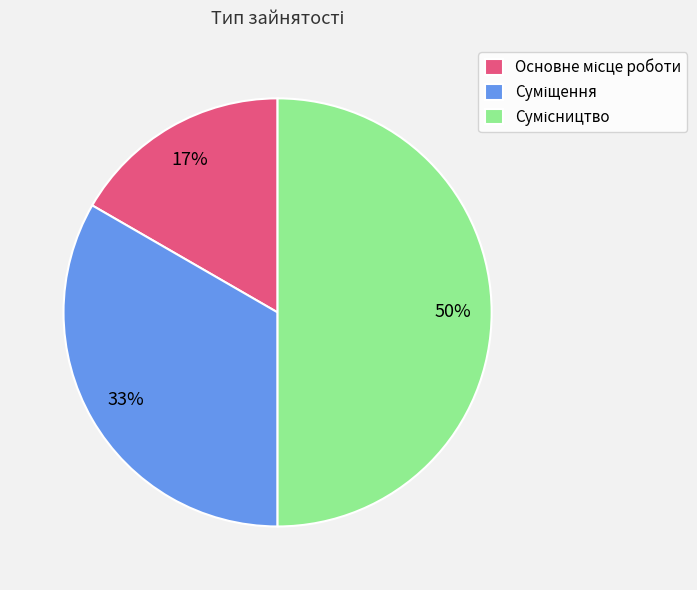

To the nearest percent, what is the average slice percentage?

33%